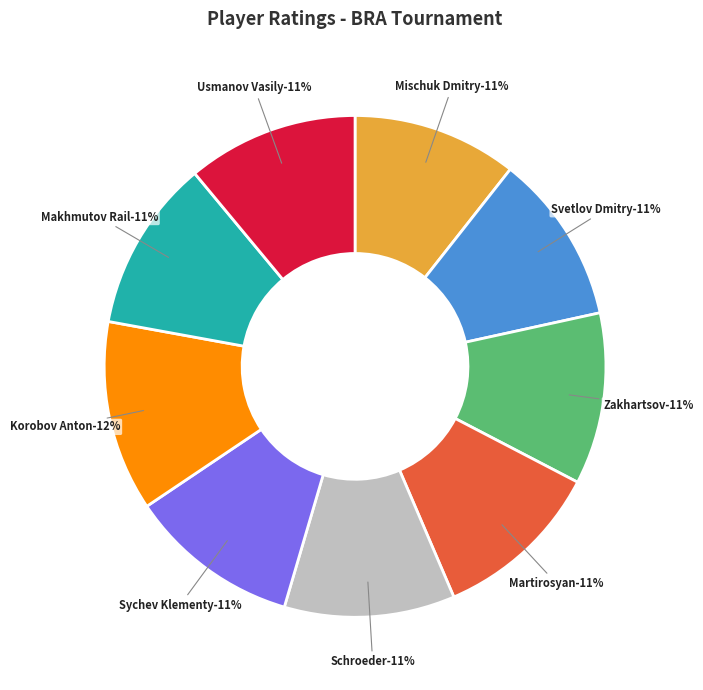

Between Zakhartsov Vladimir and Makhmutov Rail, which is larger?

Makhmutov Rail